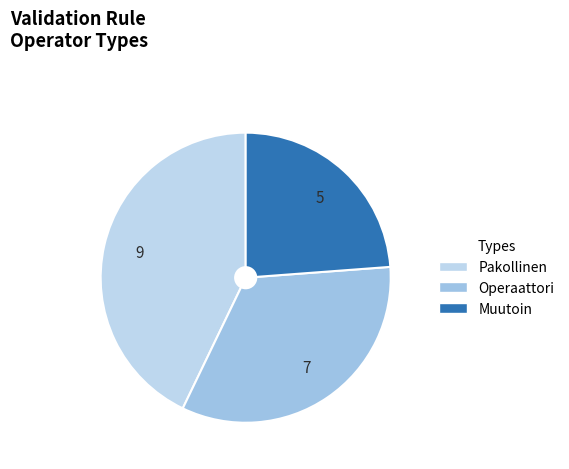

Count the number of slices in the pie.

3